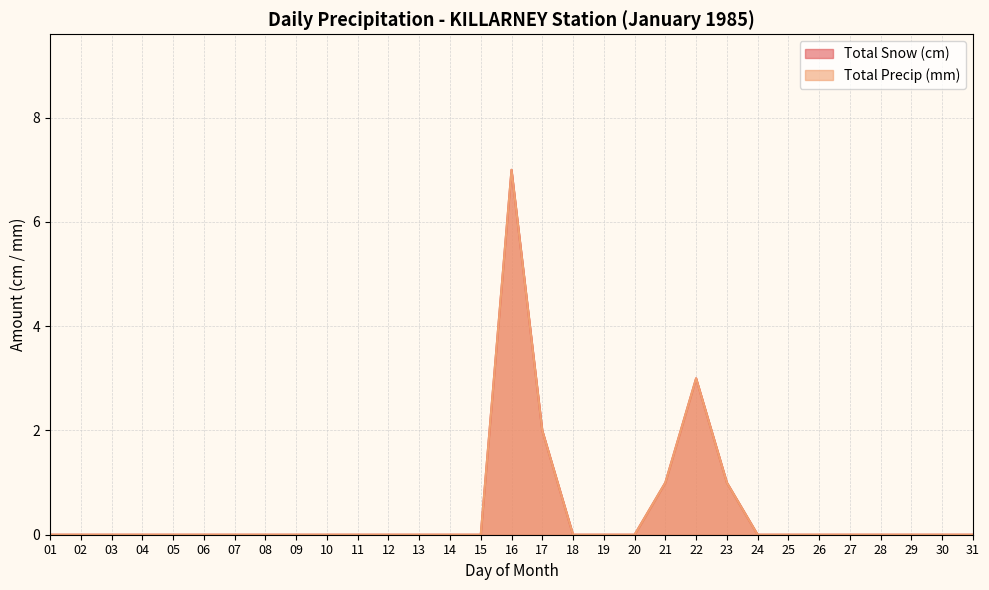

True or false: Total Snow (cm) has more than 2 points higher than both neighbors.

False